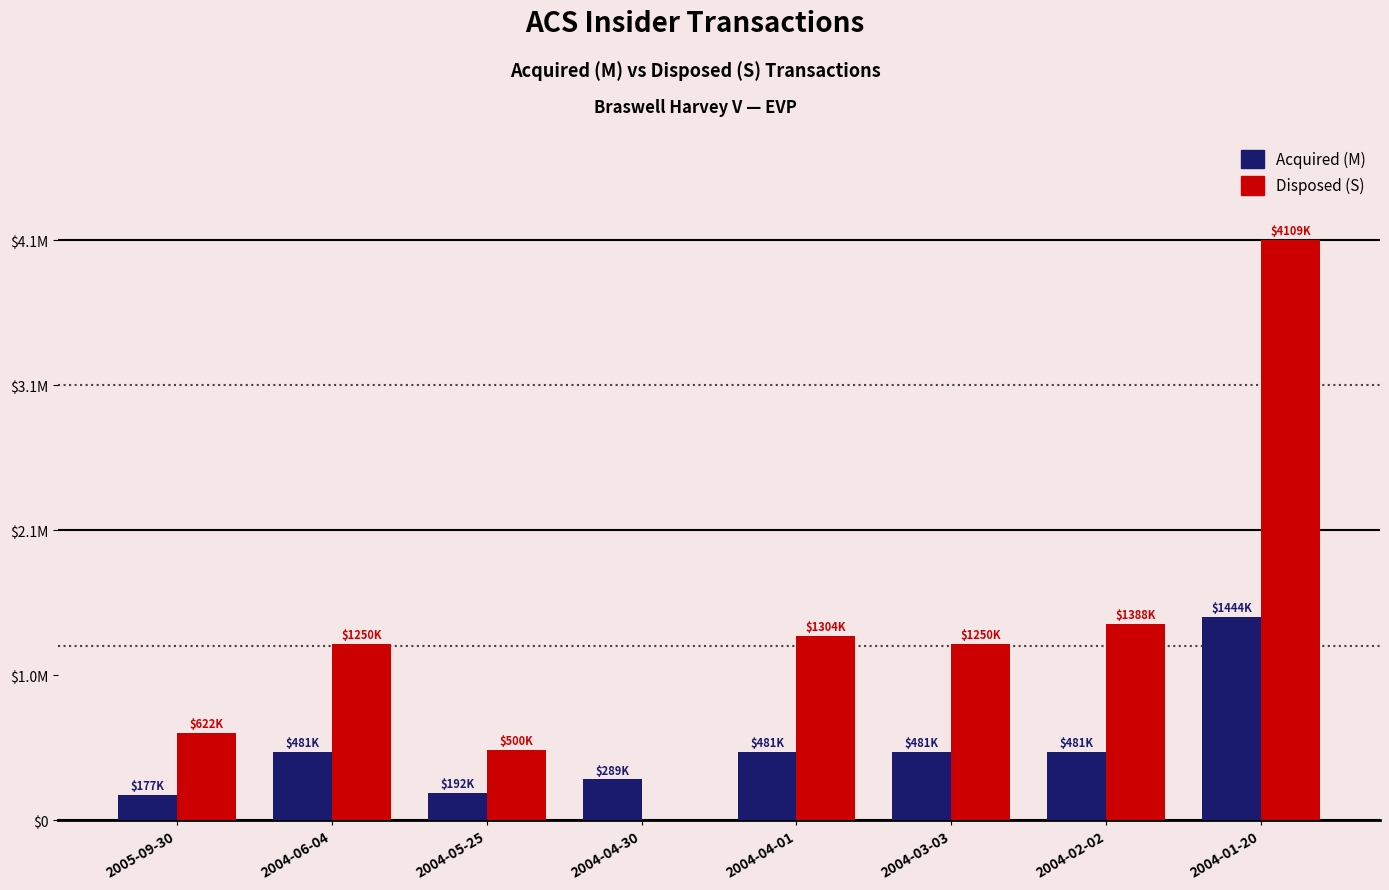

What are all the series names shown in the legend?

Acquired (M), Disposed (S)